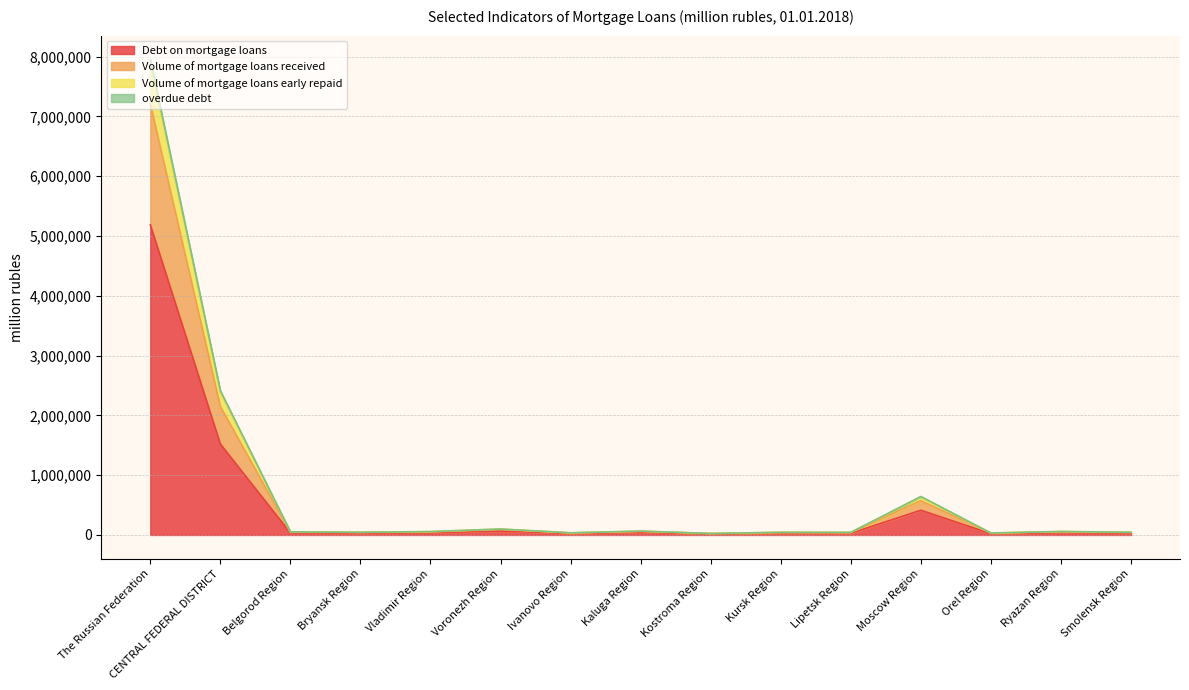

How many values in the Volume of mortgage loans received series are below 51692?

7